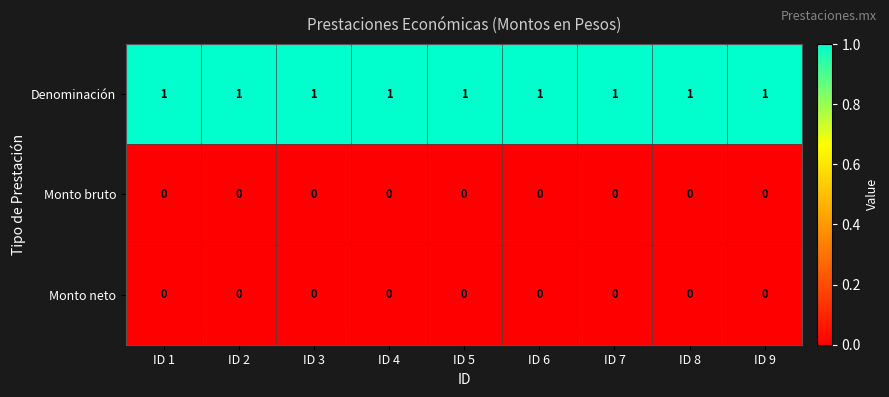

True or false: Denominación has a value of 2 at ID 7.

False